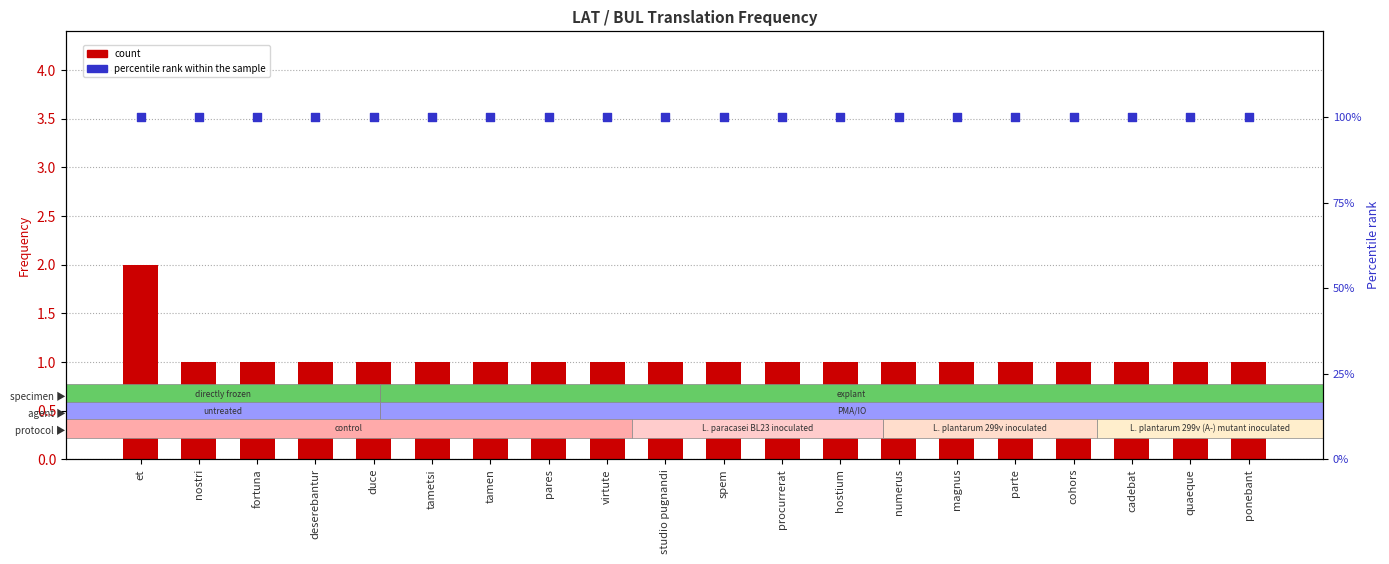

Which series reaches the maximum Y coordinate?

percentile rank within the sample